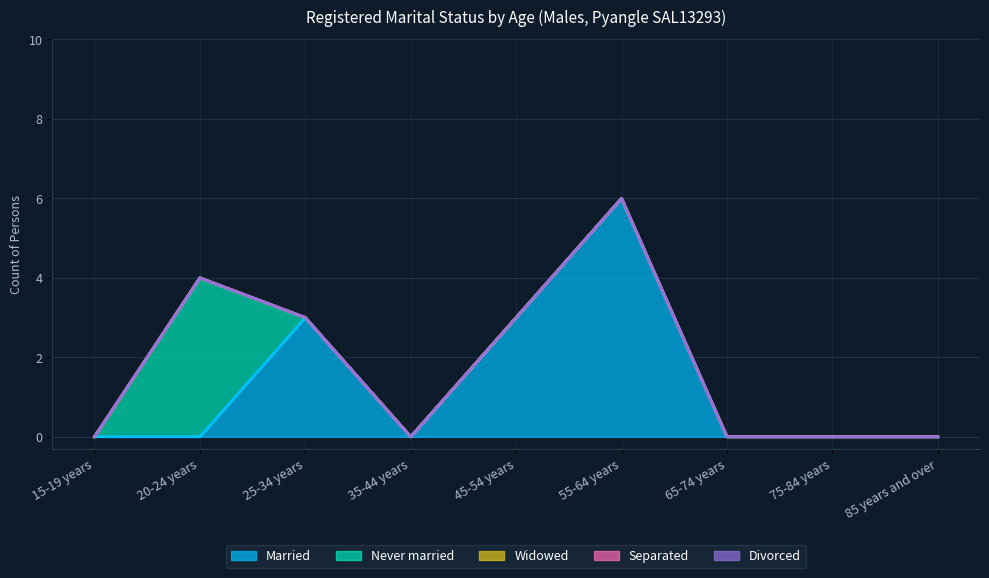

What is the difference between the maximum and second lowest values in the Married series?

6